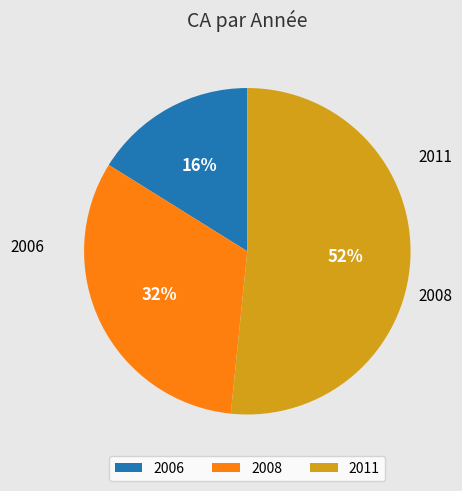

To the nearest percent, what percentage of the pie is 2008?

32%